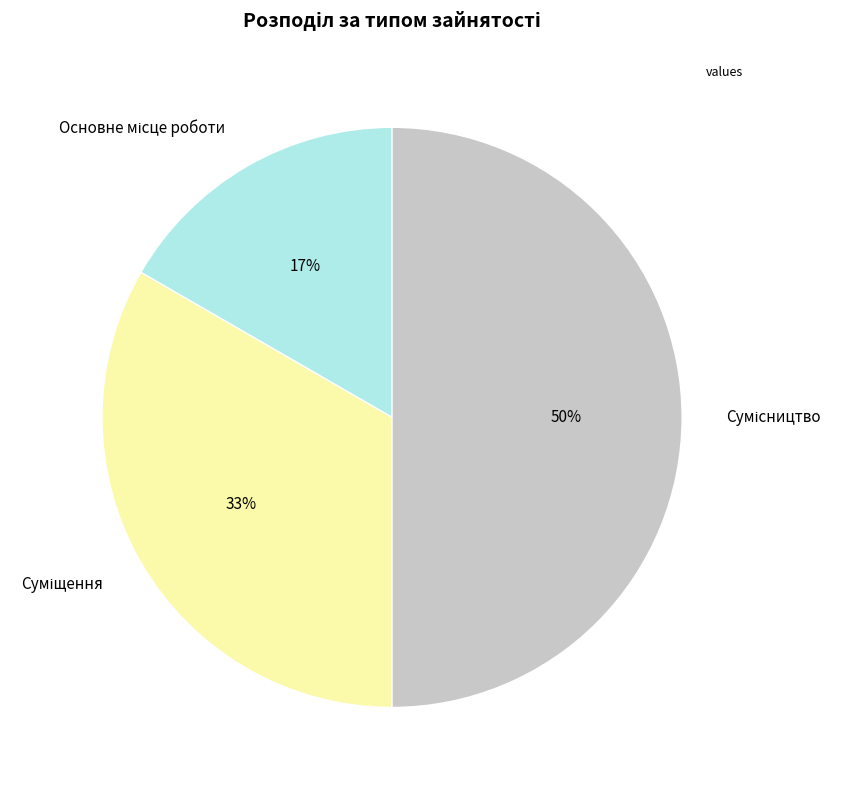

To the nearest percent, what is the difference between the largest and smallest slice percentages?

33%